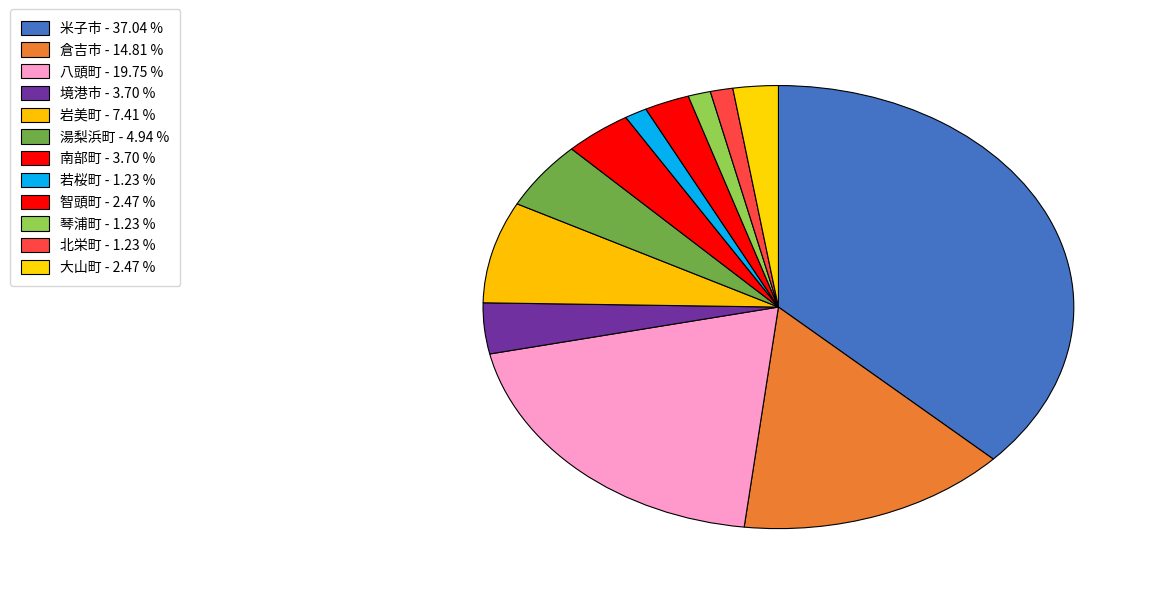

How many segments does this pie chart have?

12